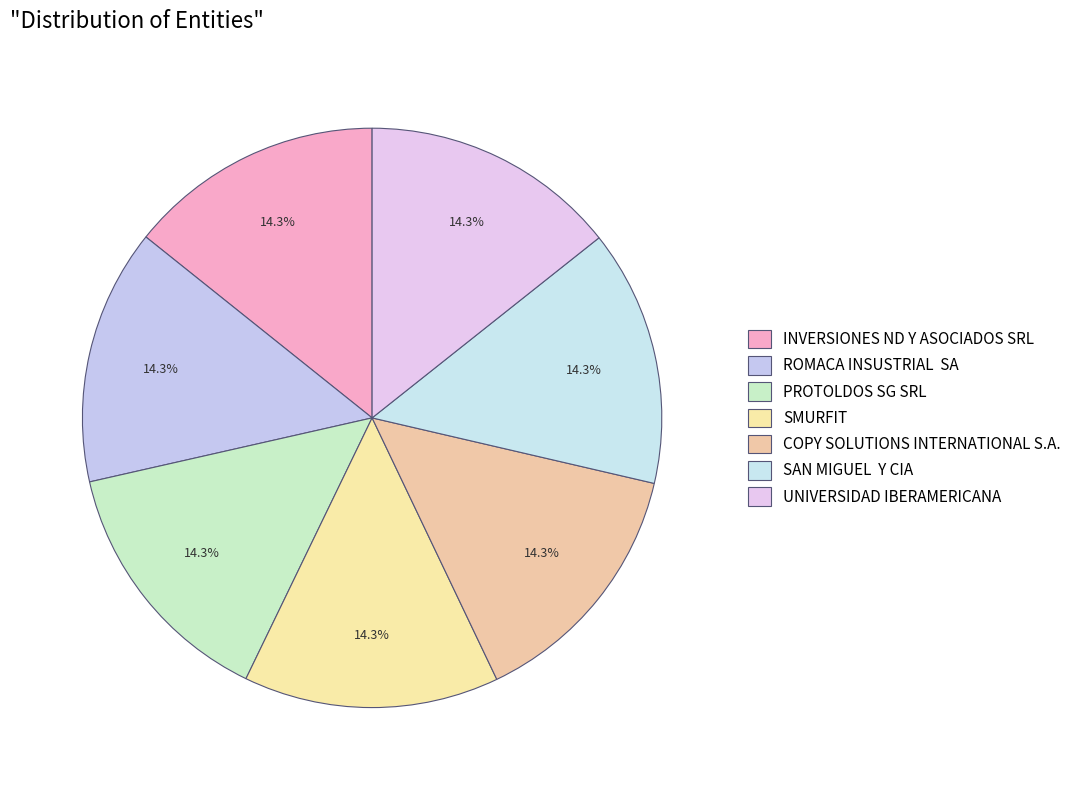

Is there a majority slice in this chart?

No